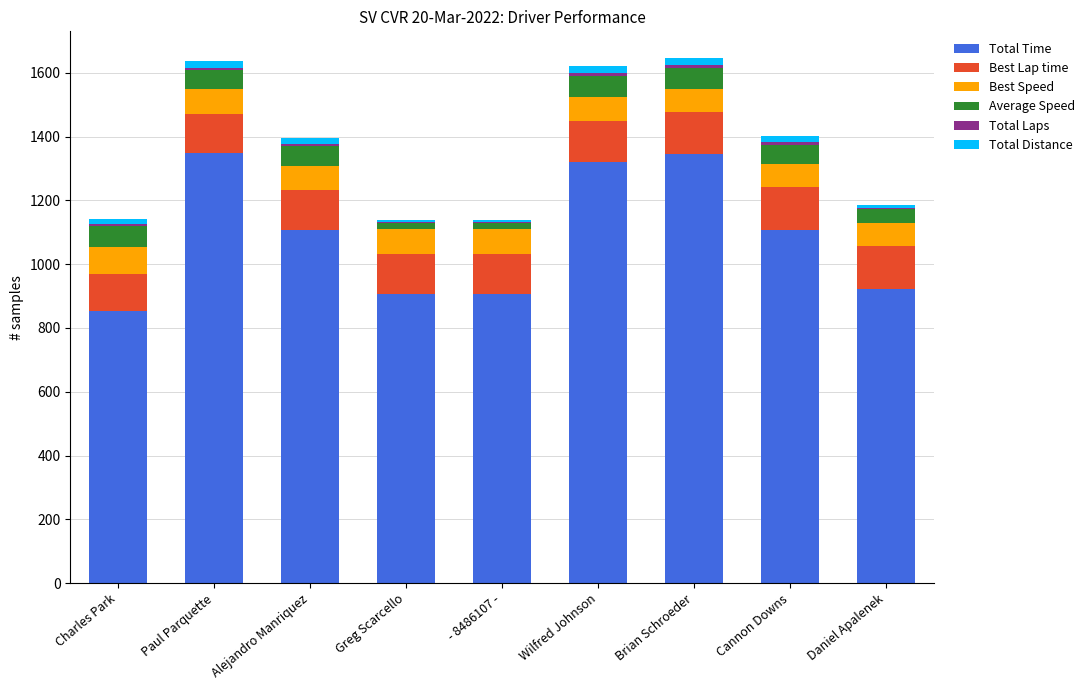

What is the label of the 3rd bar from the right?

Brian Schroeder